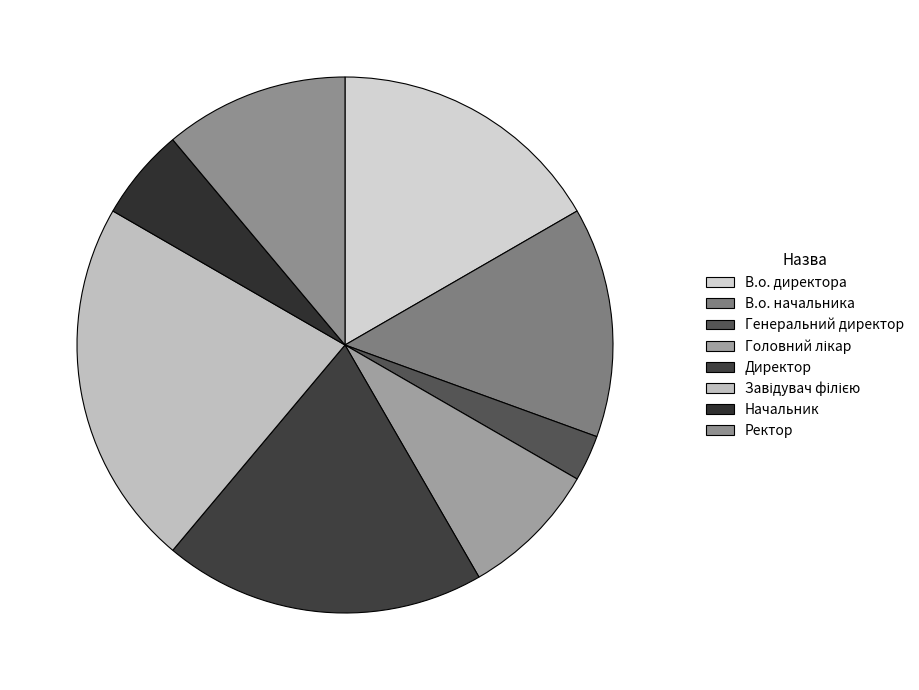

To the nearest percent, what is the difference between the largest and smallest slice percentages?

19%